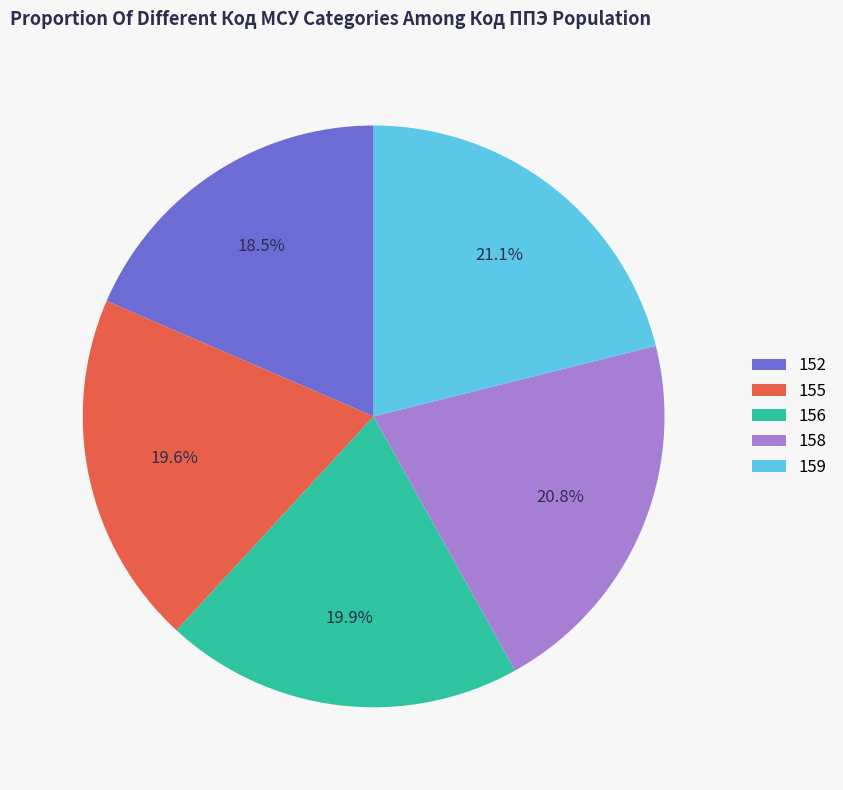

The 155 slice represents 32% of the pie. True or false?

False